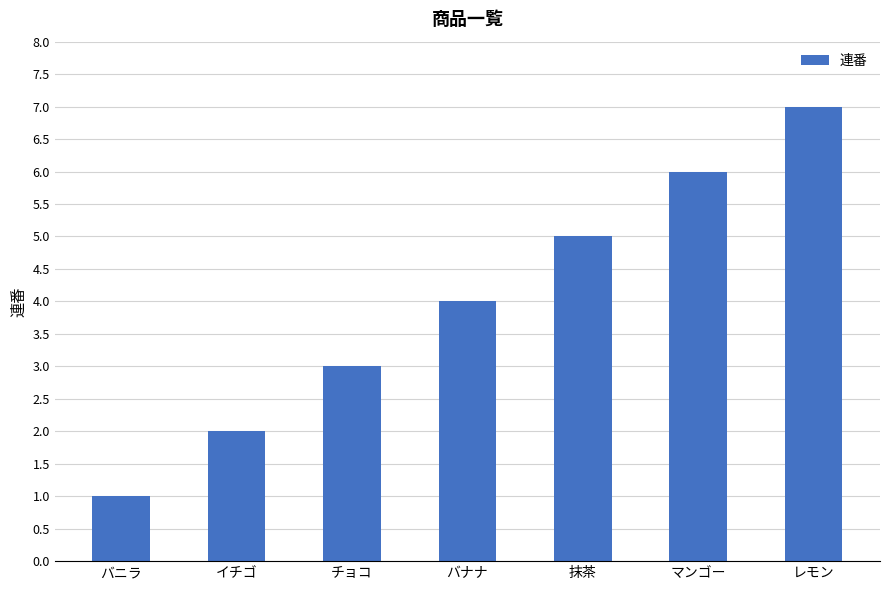

At which label is the value closest to 4?

バナナ